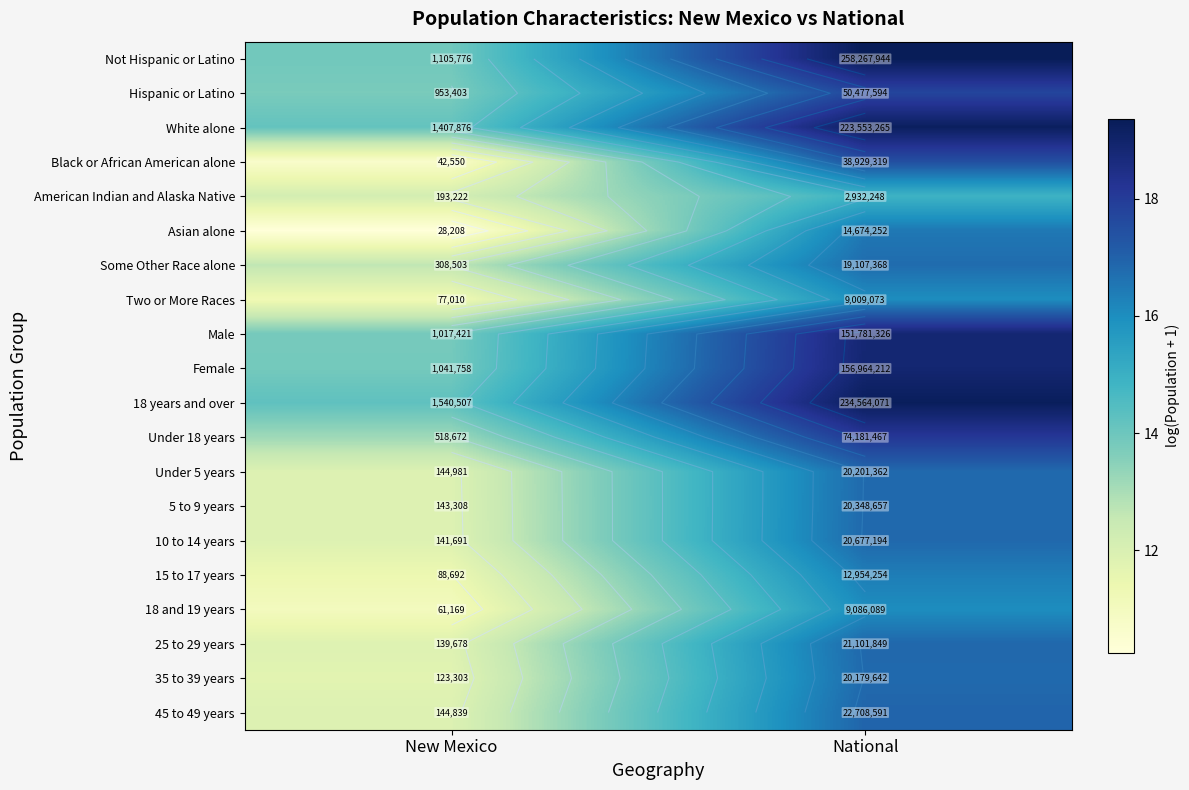

What is the spread (max minus min) of values at New Mexico?

4.0